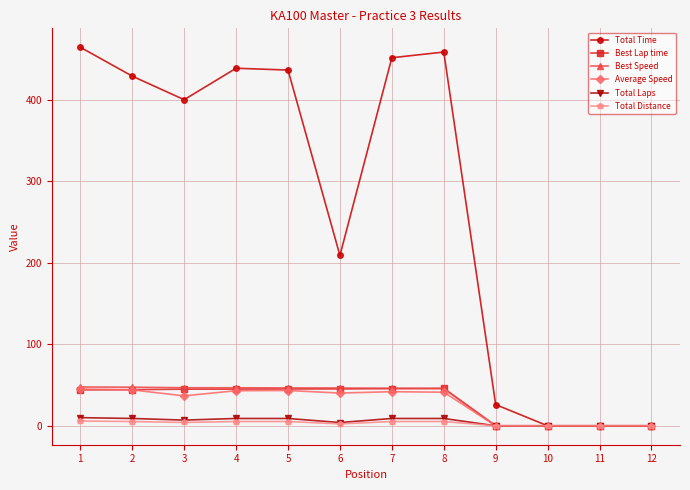

Which series has the largest total across all categories?

Total Time